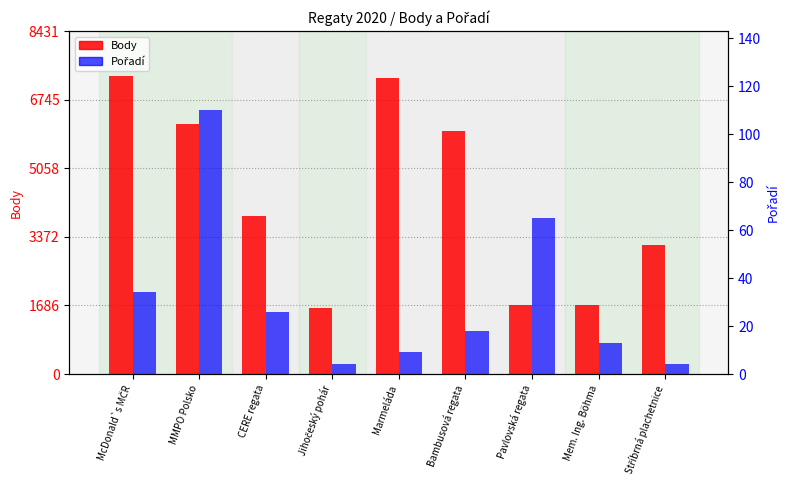

Reading right to left, extract all data points from this chart.

Body: Stříbrná plachetnice=3166	Mem. Ing. Böhma=1701	Pavlovská regata=1696	Bambusová regata=5980	Marmeláda=7272	Jihočeský pohár=1621	CERE regata=3887	MMPO Polsko=6155	McDonald`s MČR=7331
Pořadí: Stříbrná plachetnice=4	Mem. Ing. Böhma=13	Pavlovská regata=65	Bambusová regata=18	Marmeláda=9	Jihočeský pohár=4	CERE regata=26	MMPO Polsko=110	McDonald`s MČR=34